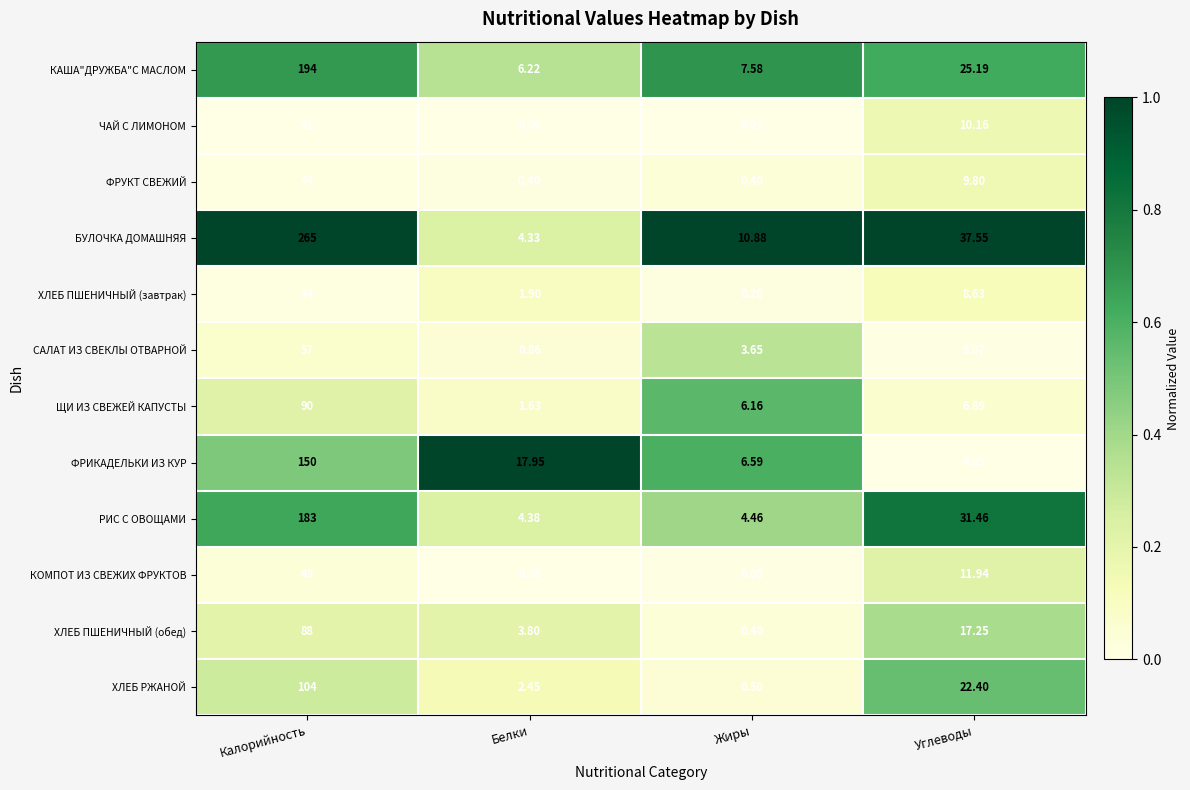

What is the spread (max minus min) of values at Углеводы?

32.9